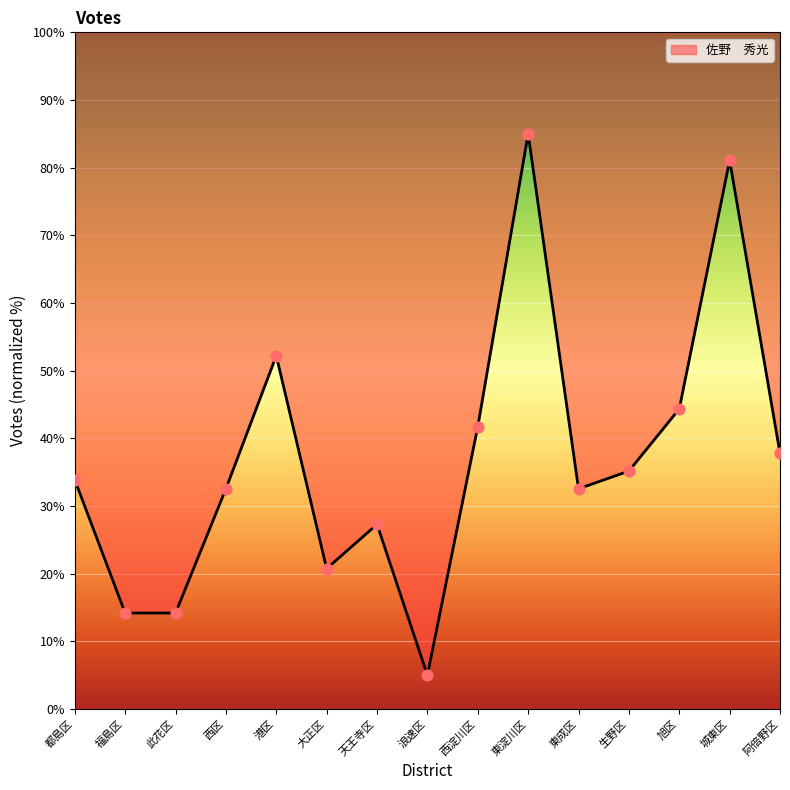

Between 東淀川区 and 大正区, which is larger?

東淀川区